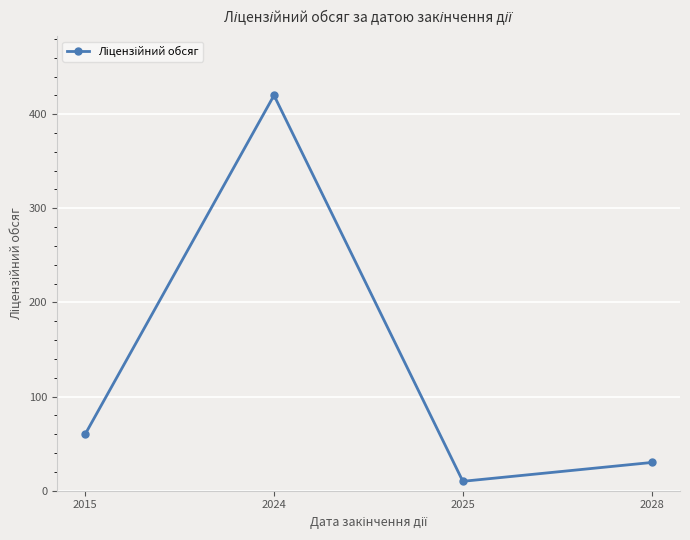

Reading right to left, list all the values displayed in this chart.

30	10	420	60